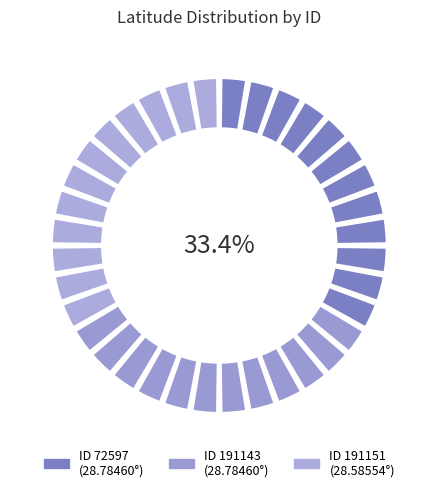

Combined, do 191143 and 191151 account for over 50%?

Yes